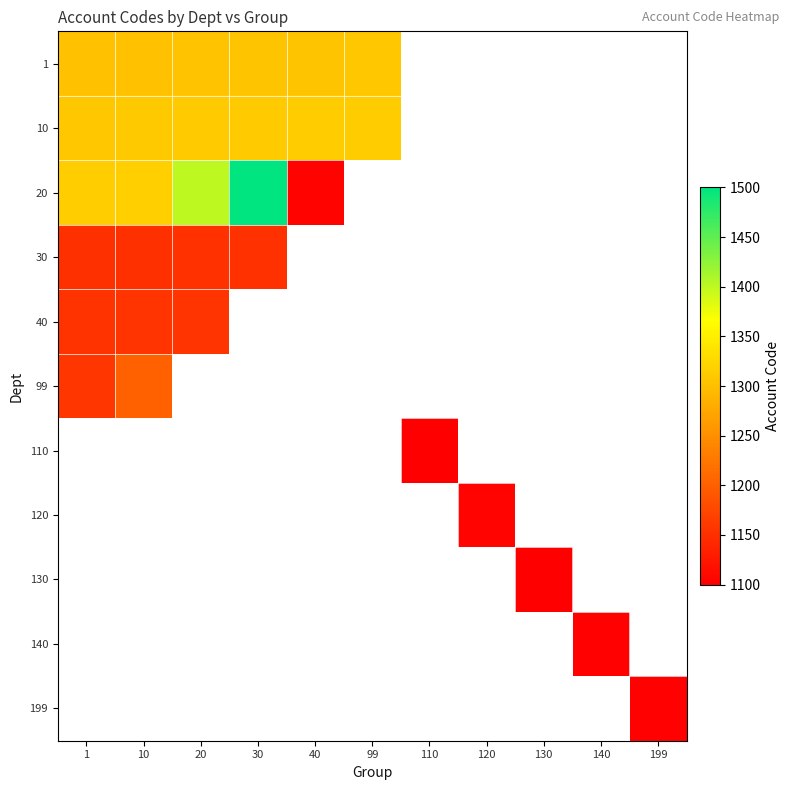

At which label does 99 reach its minimum?

1